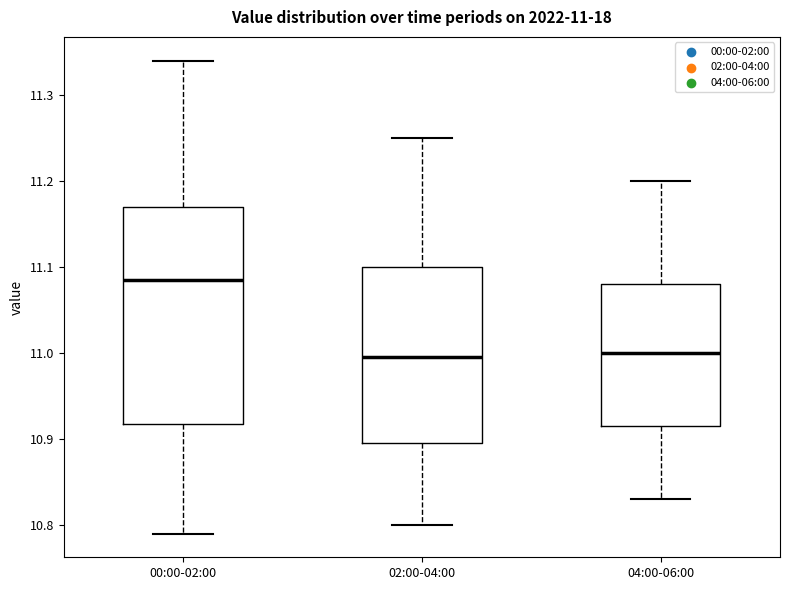

Which box is the tallest, from its lower edge to its upper edge?

00:00-02:00